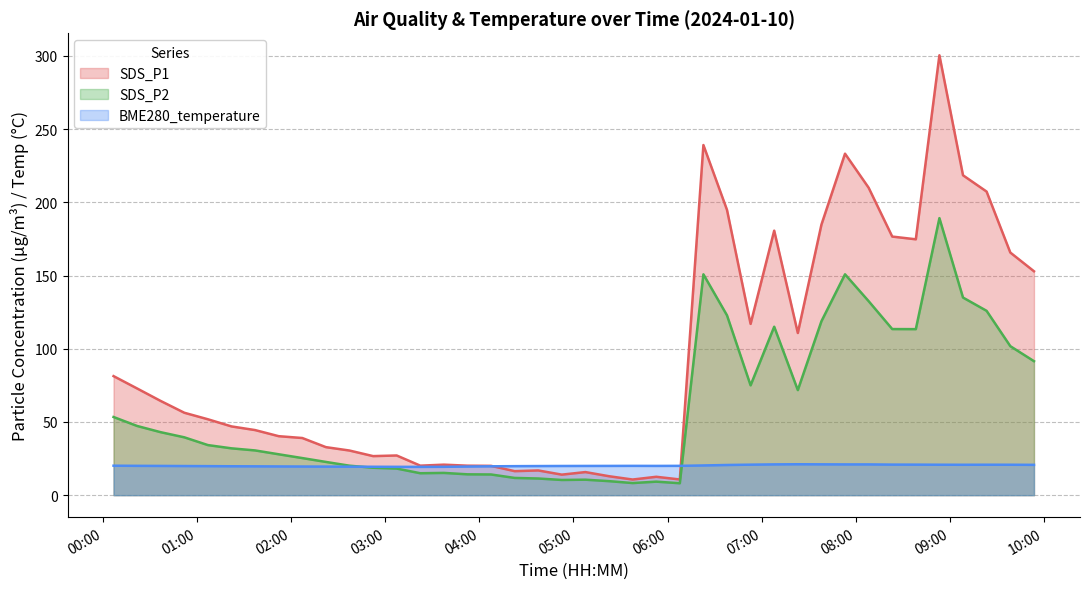

True or false: SDS_P2 has more than 1 points higher than both neighbors.

True